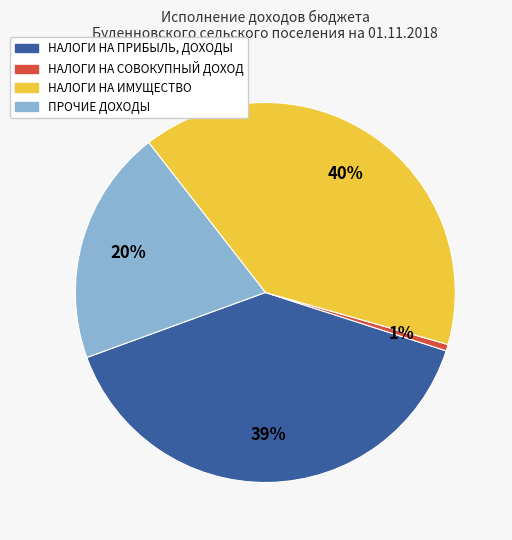

Rank the categories by value from highest to lowest.

НАЛОГИ НА ИМУЩЕСТВО, НАЛОГИ НА ПРИБЫЛЬ, ДОХОДЫ, ПРОЧИЕ ДОХОДЫ, НАЛОГИ НА СОВОКУПНЫЙ ДОХОД